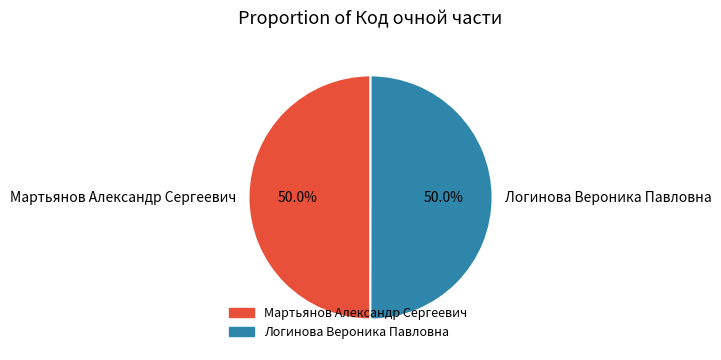

Do Логинова Вероника Павловна and Мартьянов Александр Сергеевич together represent more than half of the pie?

Yes